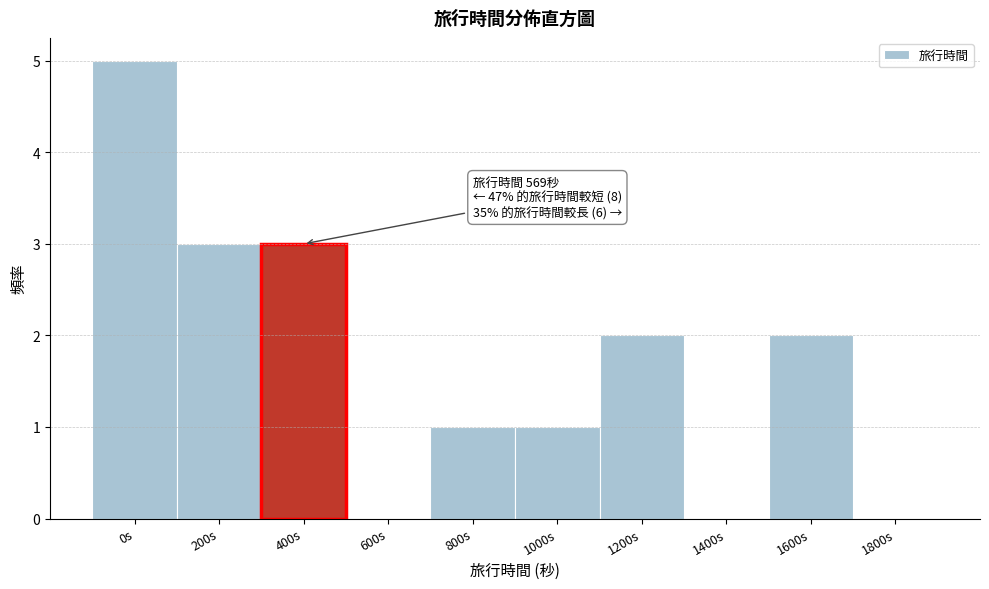

Reading left to right, transcribe all the data shown in this chart.

0s=5	200s=3	400s=3	600s=0	800s=1	1000s=1	1200s=2	1400s=0	1600s=2	1800s=0